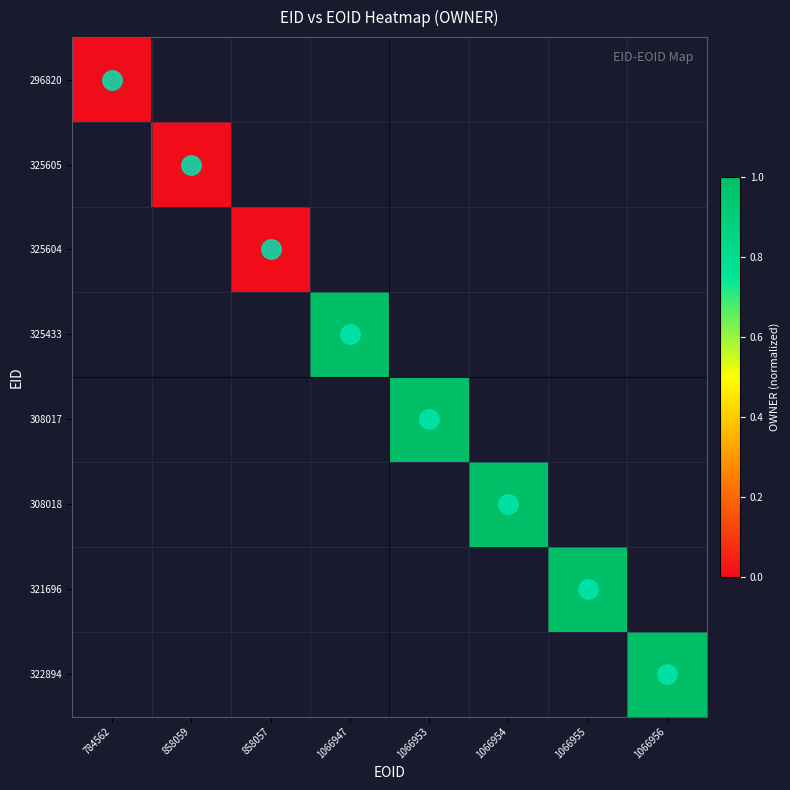

The value of 322894 at 1066956 is 1.0. True or false?

True